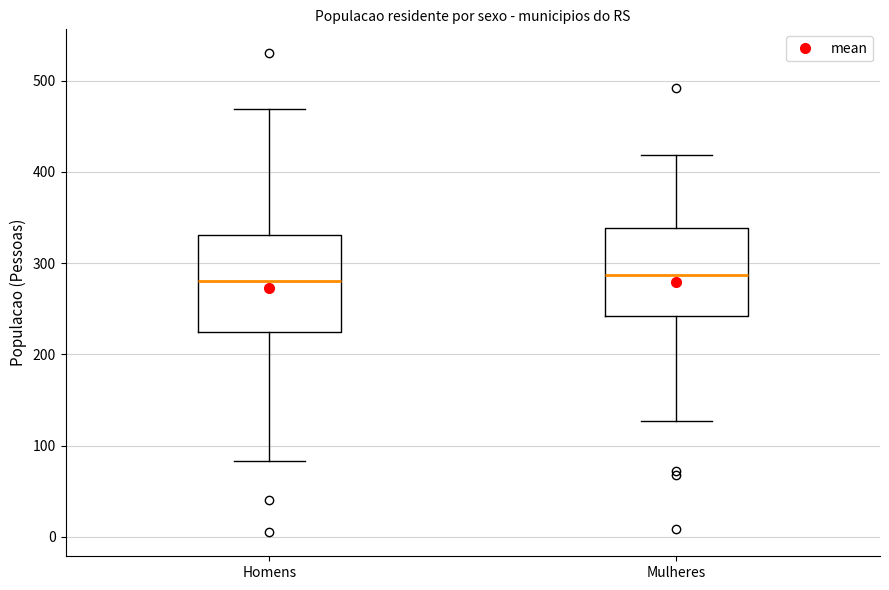

Reading left to right, transcribe this box plot: for each box, give where its median line is, the range the box spans, and where its two whiskers end, as read against the y-axis. The values are not printed on the chart, so give them approximately, as read against the axis.

Homens: median 280, box 230 to 330, whiskers 80 to 470
Mulheres: median 290, box 240 to 340, whiskers 130 to 420